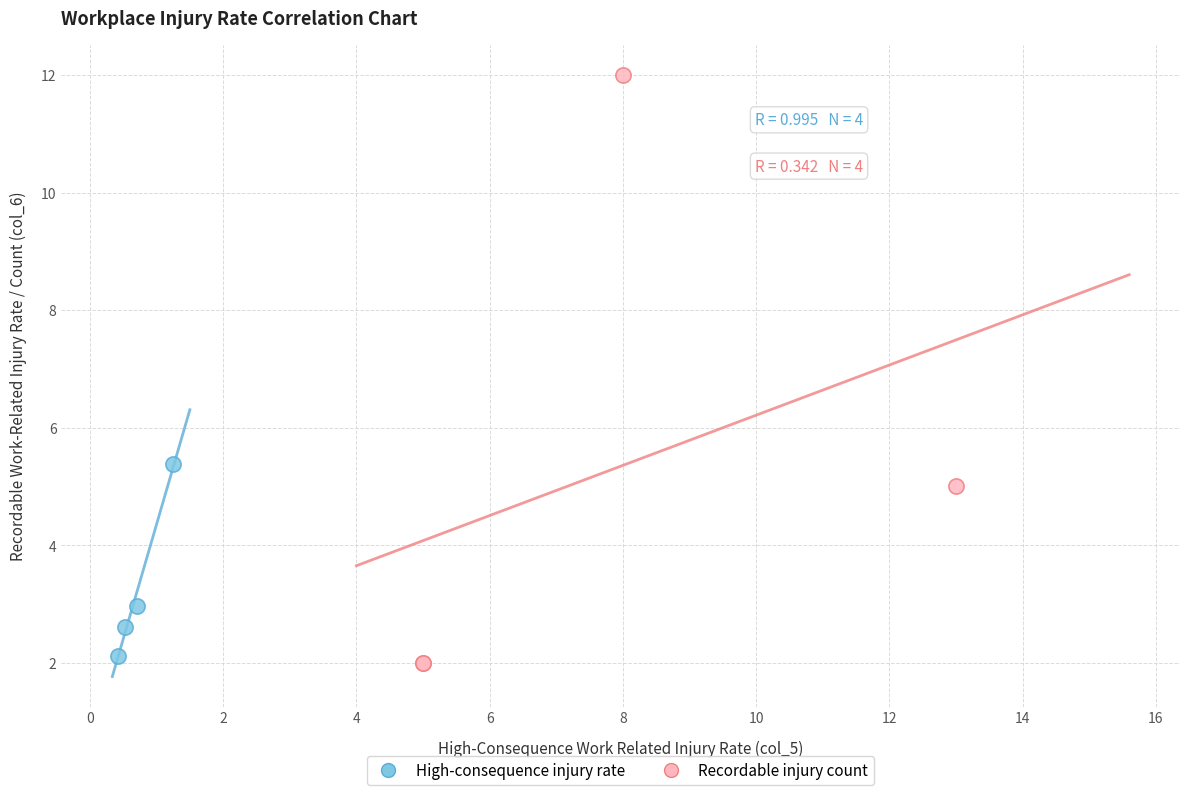

Which series has the widest spread of Y values?

Recordable injury count